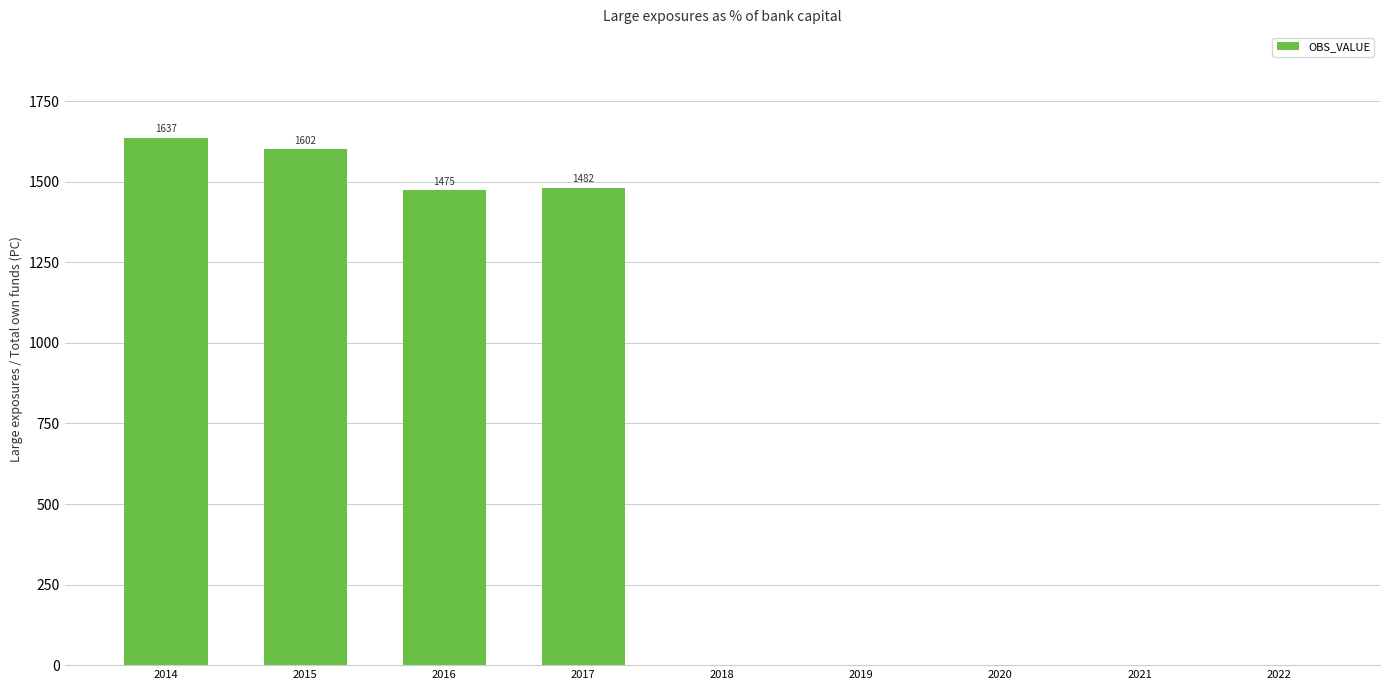

The chart shows a value of 1976.9 at 2017. True or false?

False